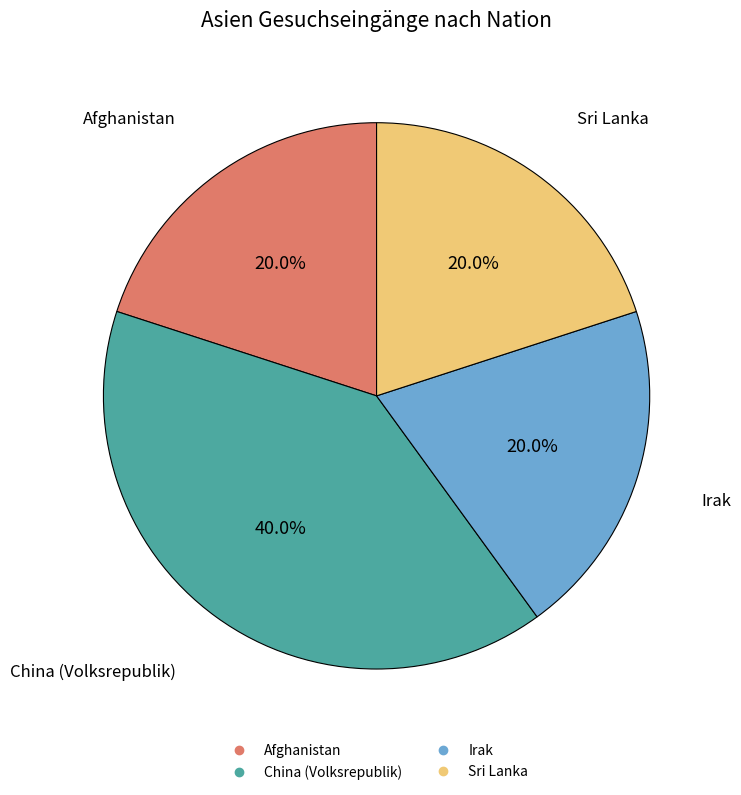

Approximately how many times larger is the value at Afghanistan compared to Sri Lanka?

1.0